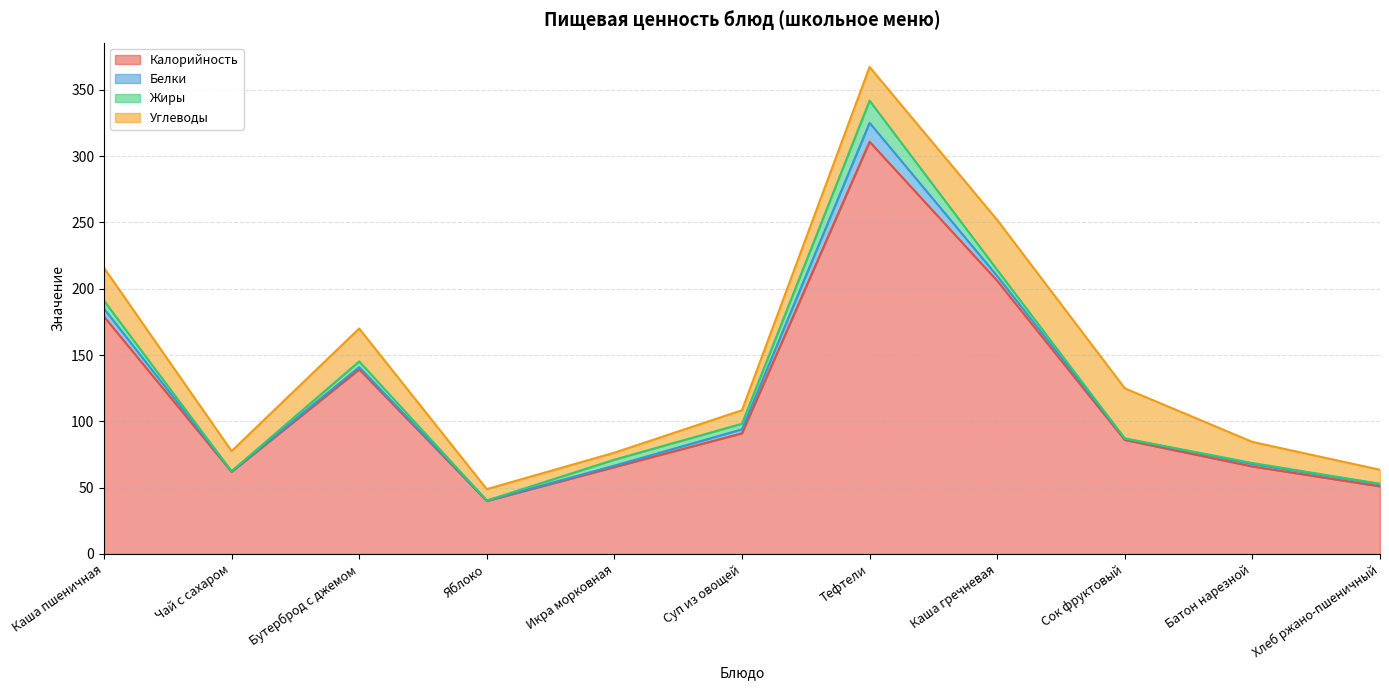

Read the Углеводы value at Батон нарезной.

15.9